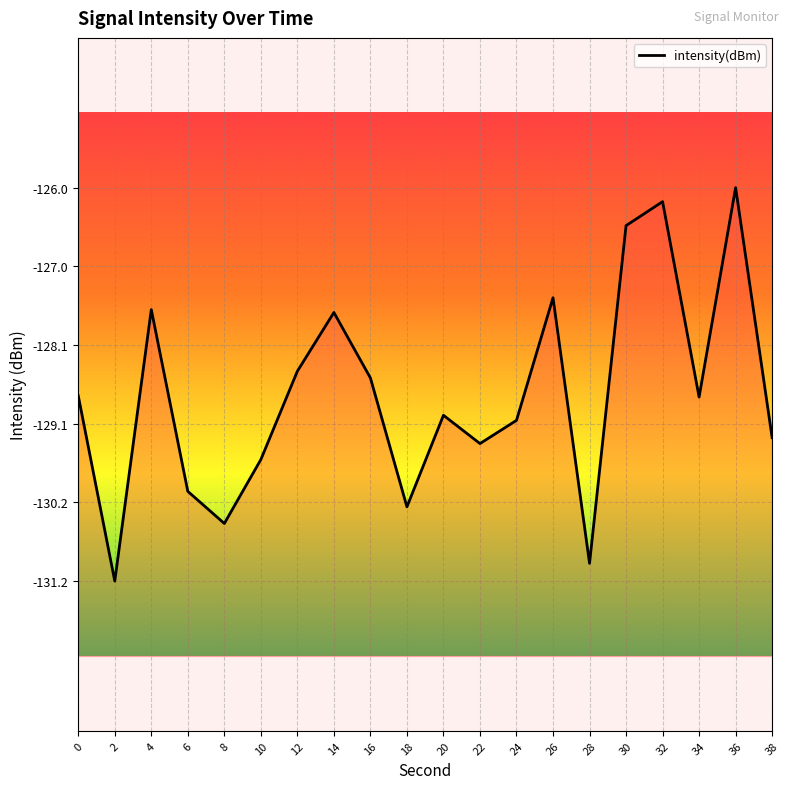

Reading left to right, what are all the values shown in this chart?

0=-128.8	2=-131.2	4=-127.6	6=-130.0	8=-130.5	10=-129.6	12=-128.4	14=-127.7	16=-128.5	18=-130.3	20=-129.0	22=-129.4	24=-129.1	26=-127.5	28=-131.0	30=-126.5	32=-126.2	34=-128.8	36=-126.0	38=-129.3